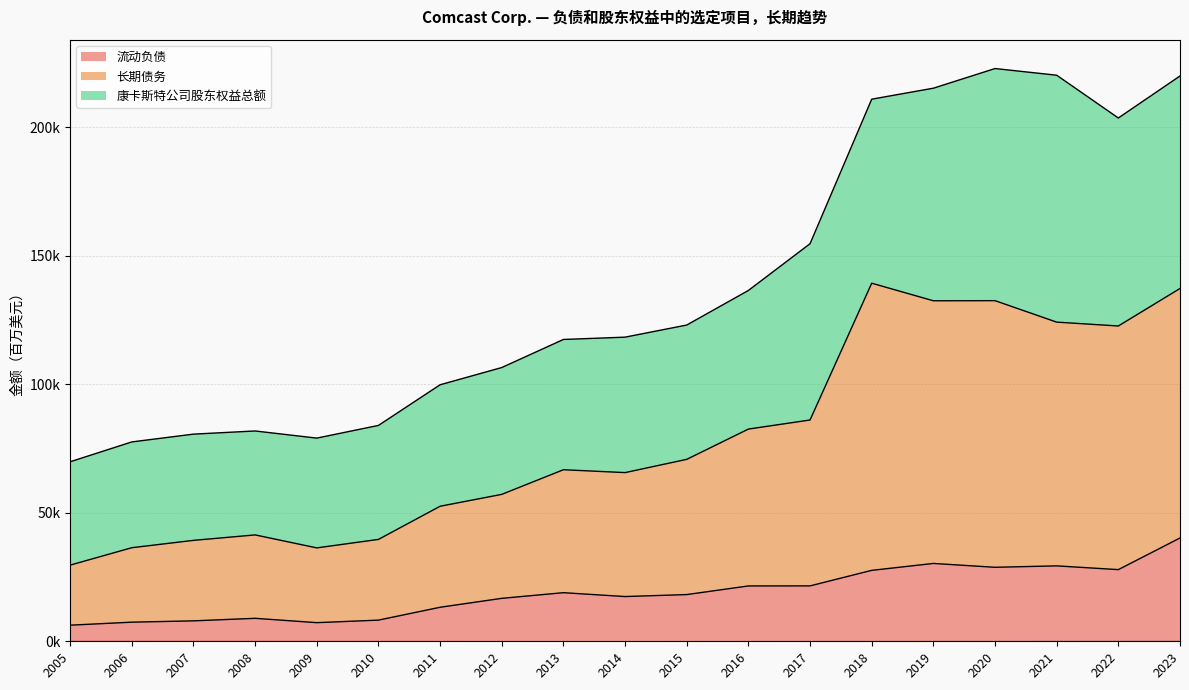

List the labels in order of 流动负债 value, smallest first.

2005, 2009, 2006, 2007, 2010, 2008, 2011, 2012, 2014, 2015, 2013, 2016, 2017, 2018, 2022, 2020, 2021, 2019, 2023